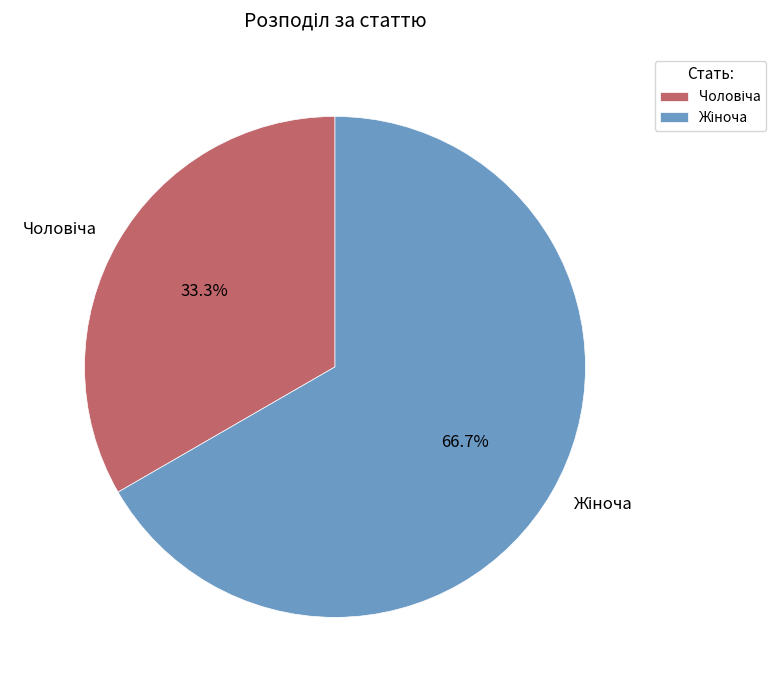

Is there a majority slice in this chart?

Yes